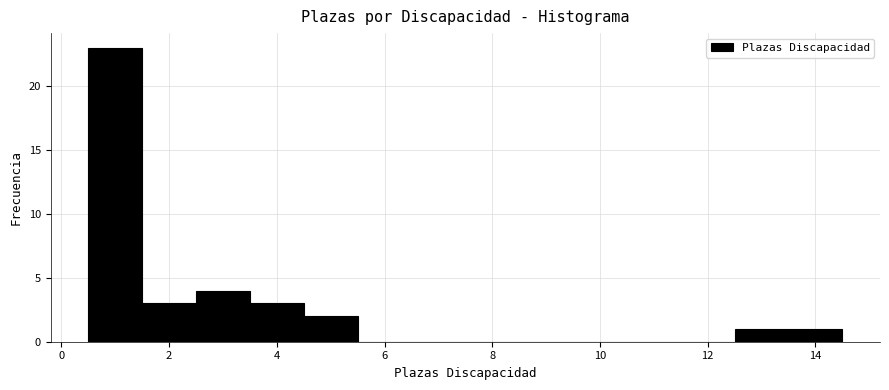

Reading left to right, transcribe this chart: for each bar, give the range it covers on the x-axis and its height. Neither the bar edges nor the heights are printed on the chart, so give them approximately, as read against the axes.

0.5 to 1.5: 23
1.5 to 2.5: 3
2.5 to 3.5: 4
3.5 to 4.5: 3
4.5 to 5.5: 2
5.5 to 6.5: 0
6.5 to 7.5: 0
7.5 to 8.5: 0
8.5 to 9.5: 0
9.5 to 10.5: 0
10.5 to 11.5: 0
11.5 to 12.5: 0
12.5 to 13.5: 1
13.5 to 14.5: 1